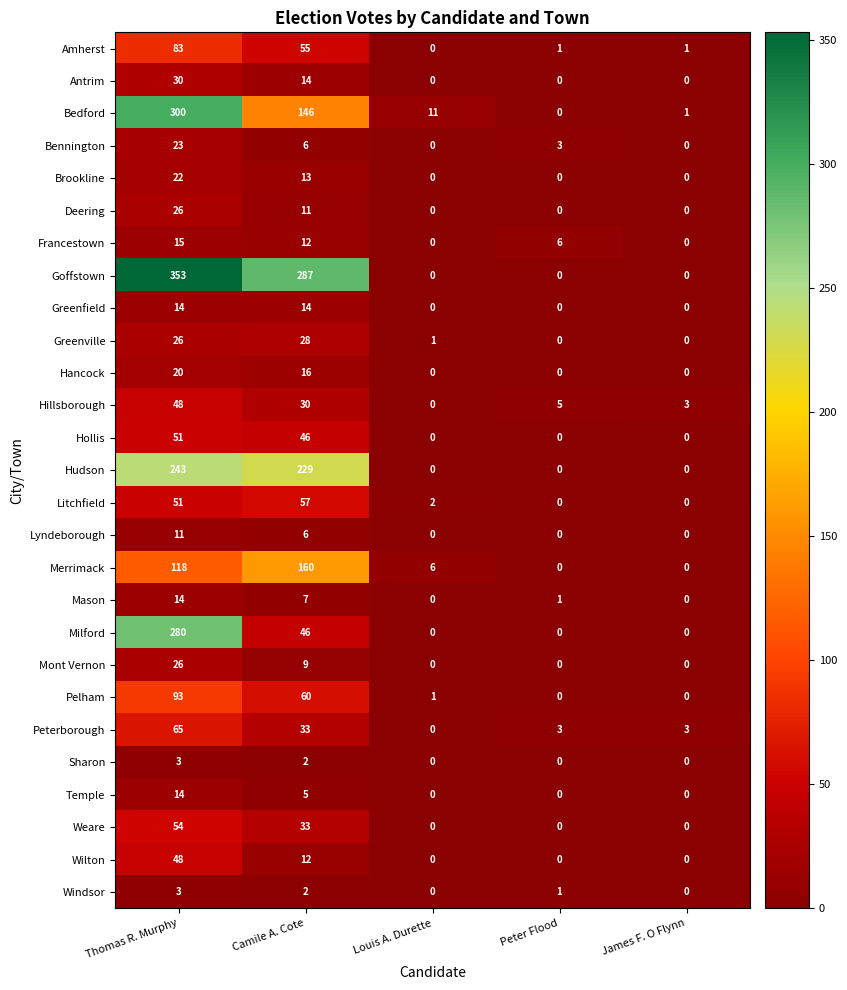

What is the maximum value shown in the chart?

353